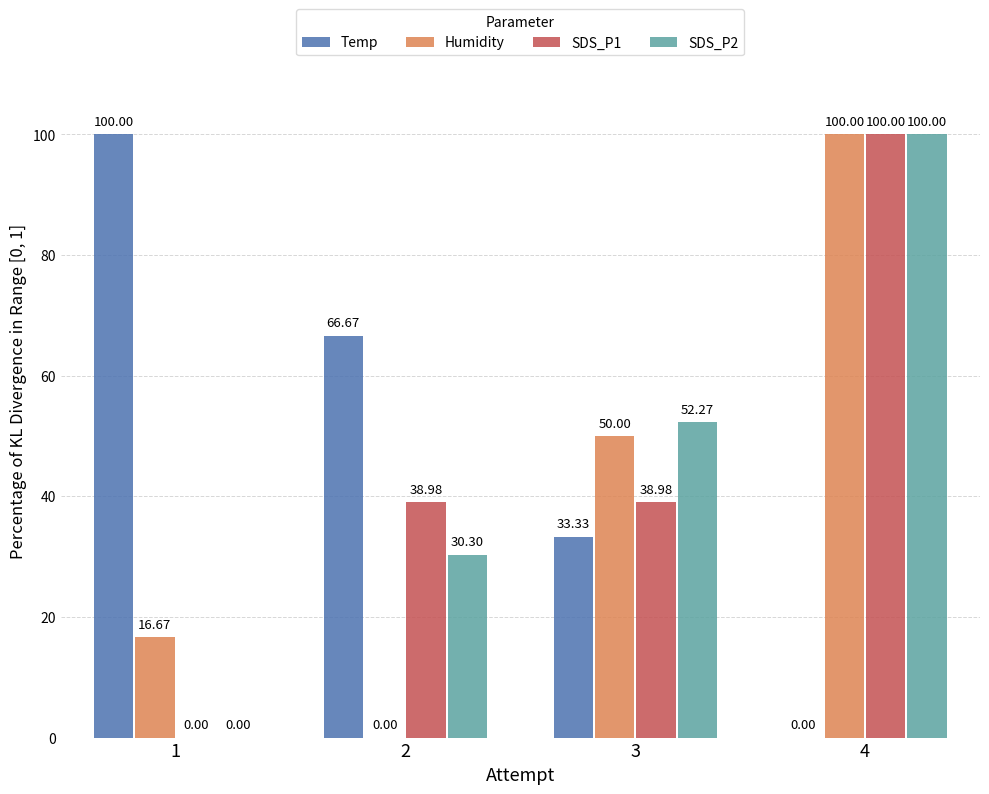

How many values in the Temp series exceed 66?

2